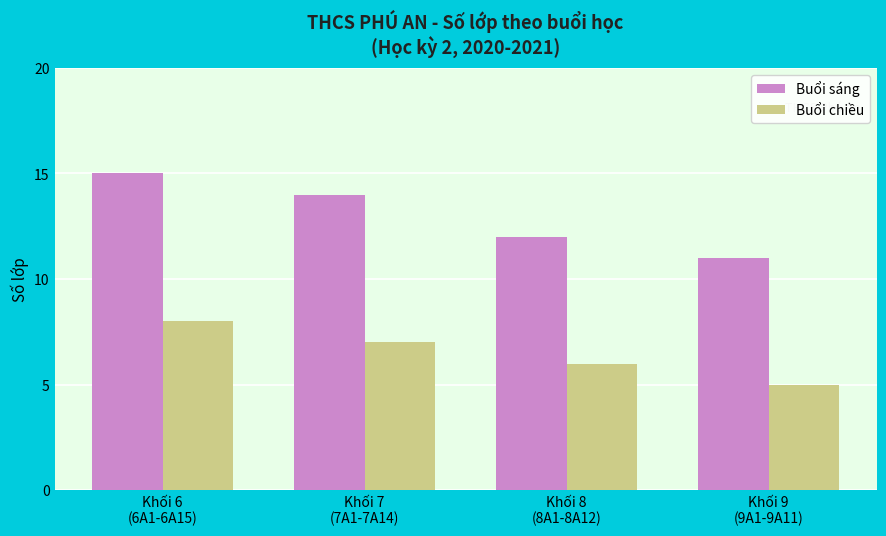

The Buổi sáng series shows 4 at Khối 9
(9A1-9A11). True or false?

False